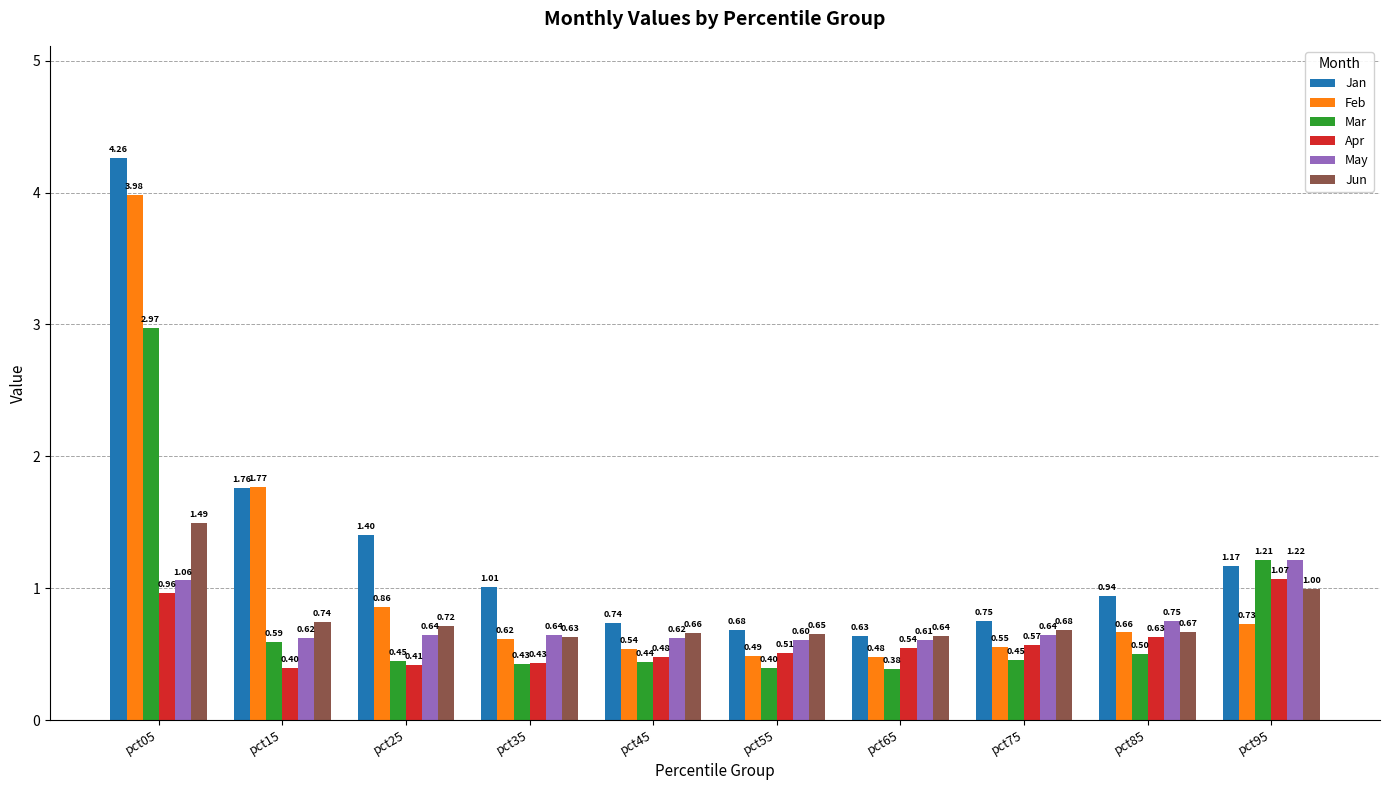

What is the difference between the highest and lowest values at pct85?

0.4